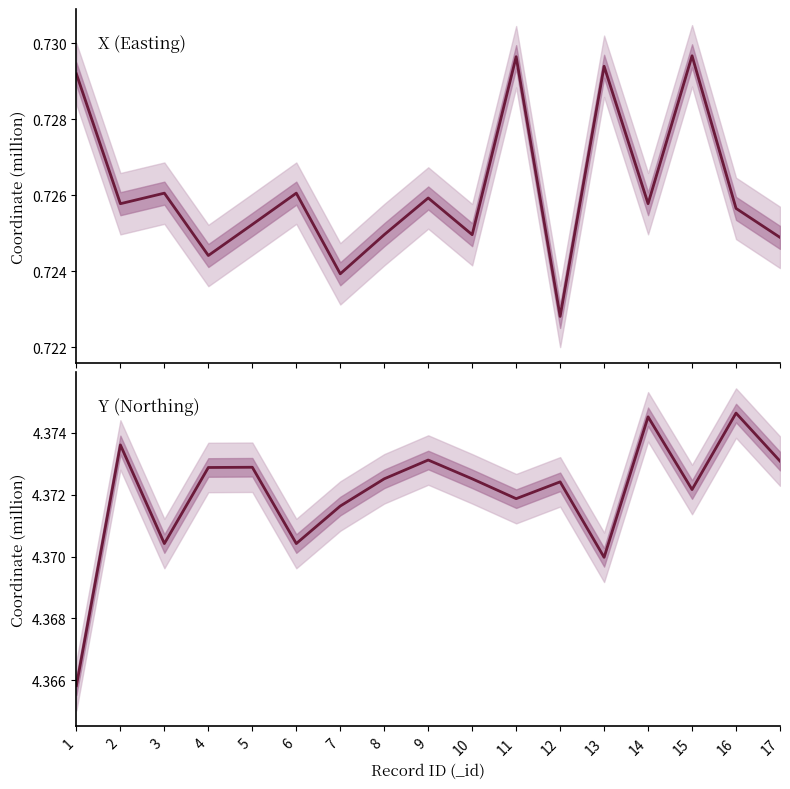

The value of Y at 4 is 6.8. True or false?

False